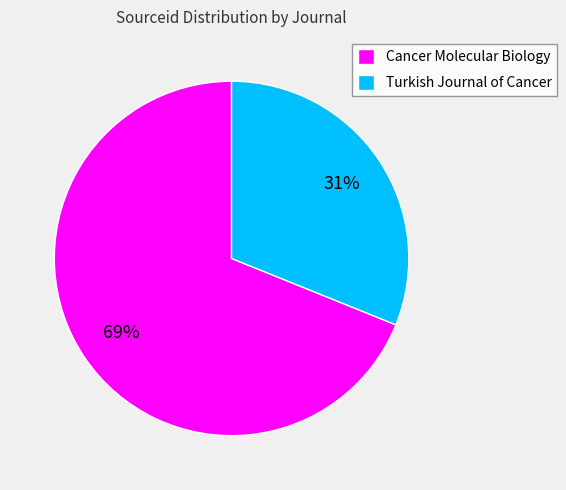

Rank the categories by value from lowest to highest.

Turkish Journal of Cancer, Cancer Molecular Biology